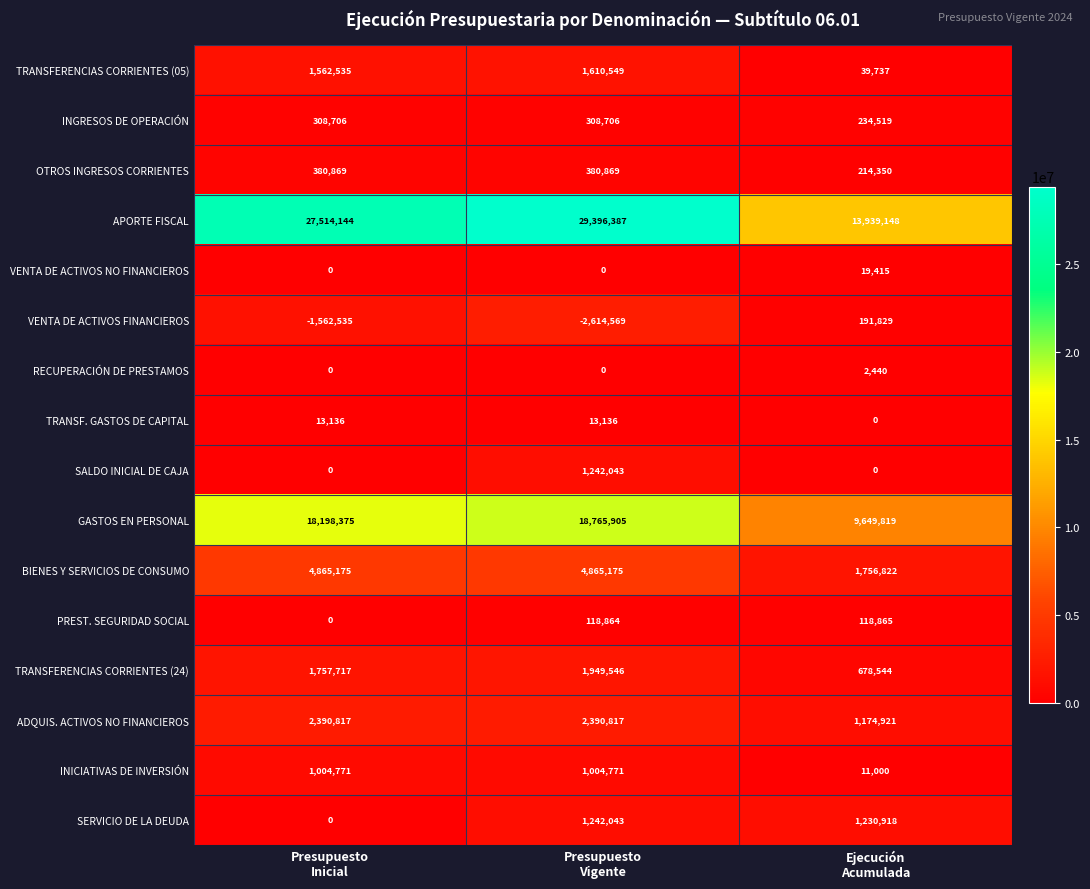

At which category does the chart reach its peak across all series?

Presupuesto
Vigente